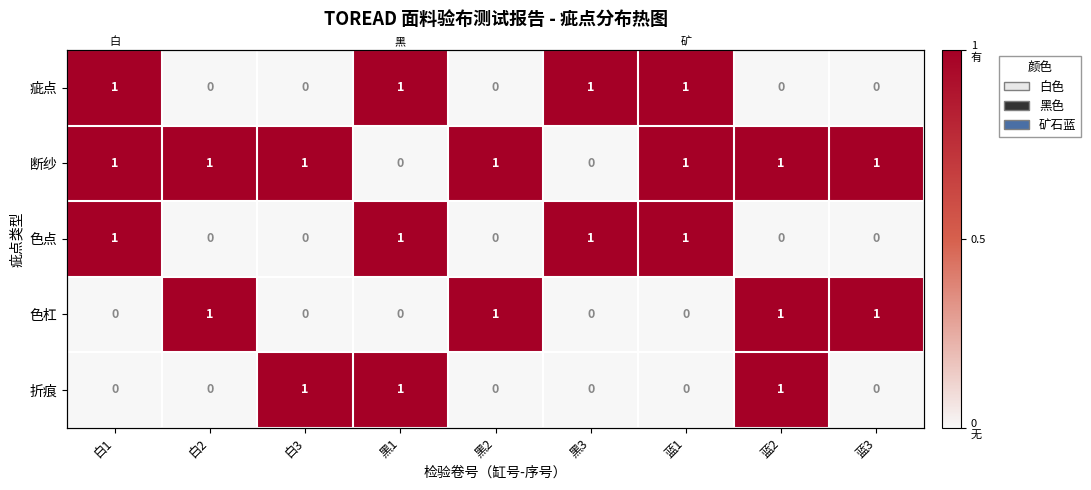

What is the maximum value shown in the chart?

1